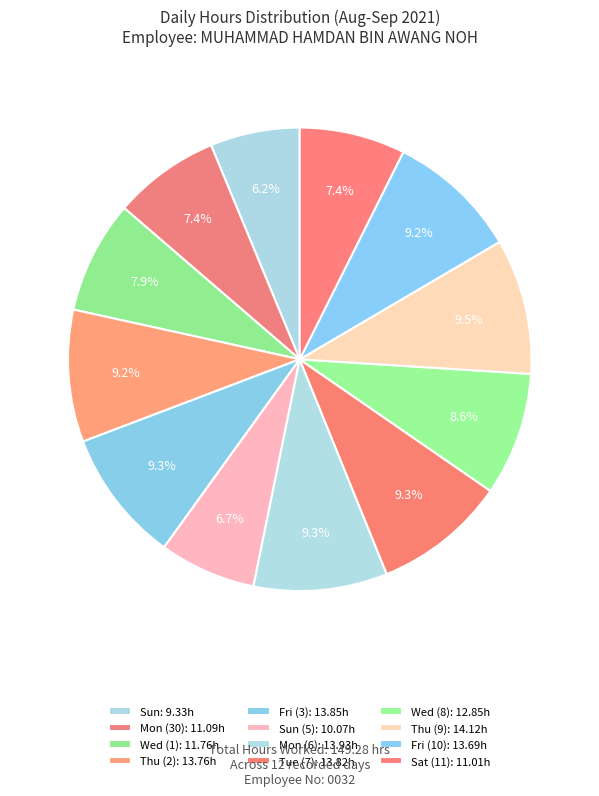

Count the number of slices in the pie.

12